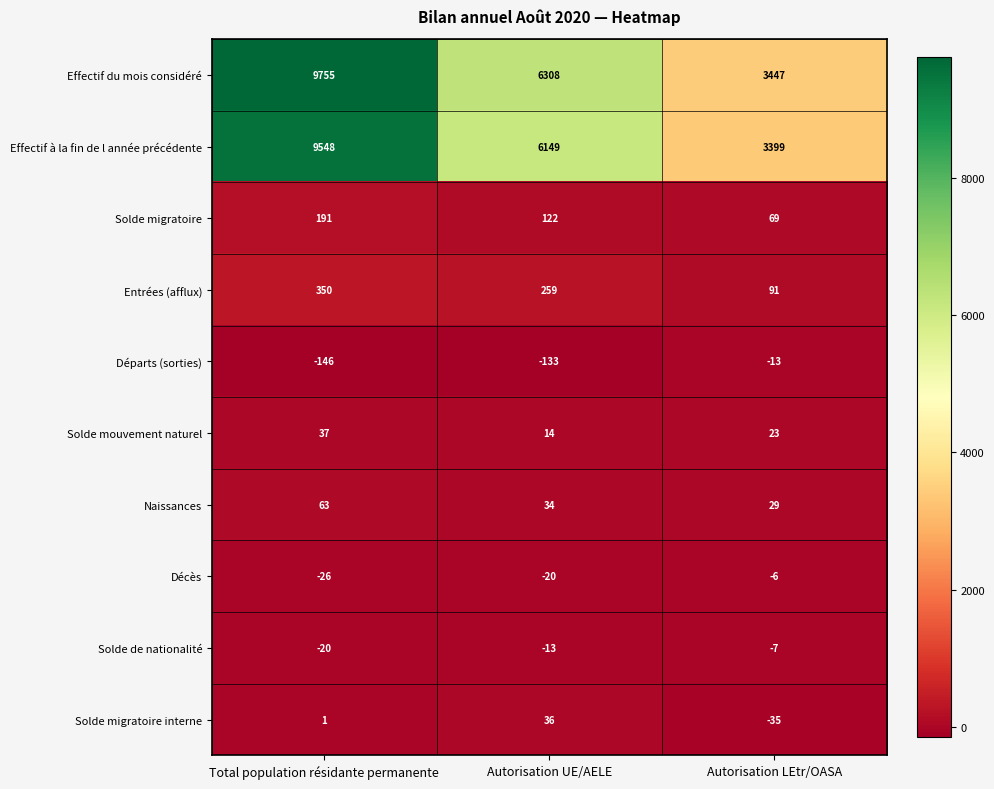

Which series changed the most between Total population résidante permanente and Autorisation LEtr/OASA?

Effectif du mois considéré